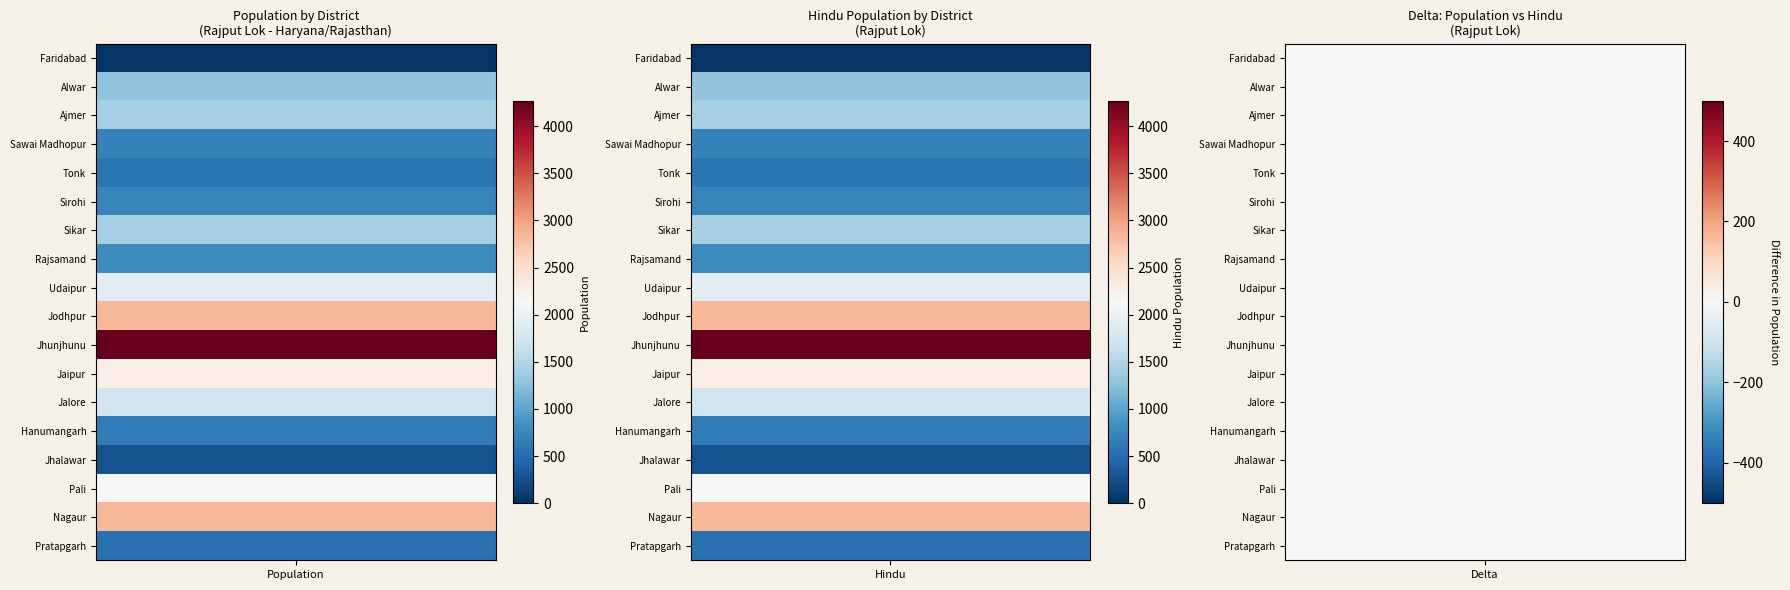

What is the average value of the Faridabad series?

8